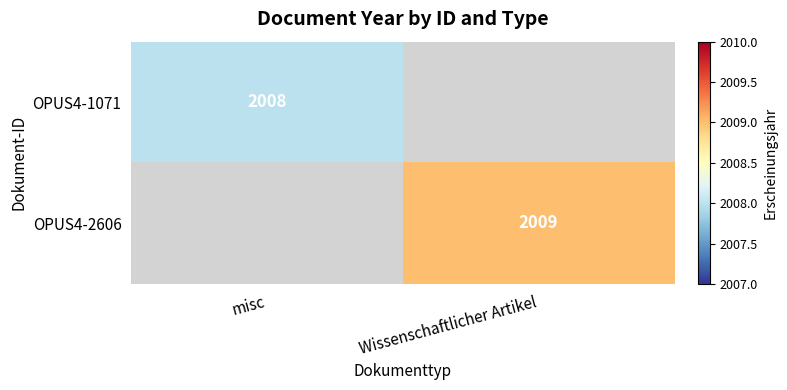

The value of OPUS4-1071 at misc is 2008. True or false?

True